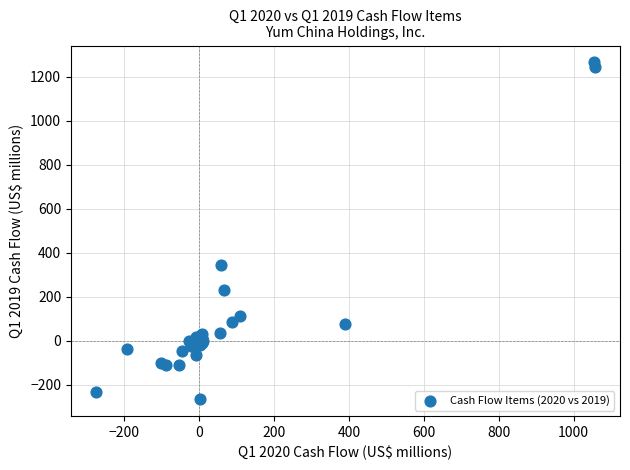

What Y value in the scatter plot is closest to 499?

344